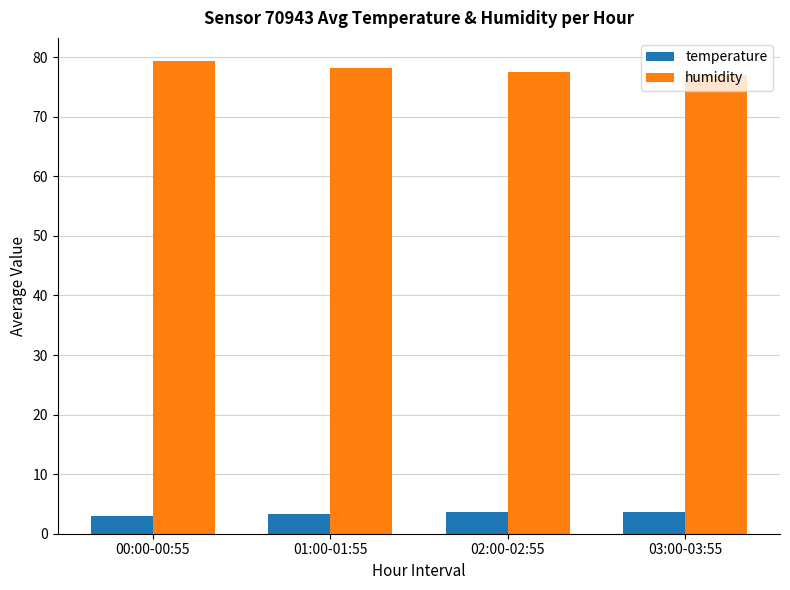

Are the bars grouped side by side (vs. stacked)?

Yes